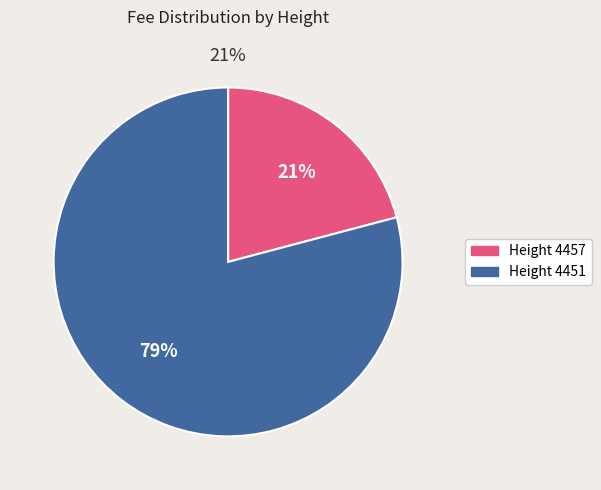

Between 4451 and 4457, which is larger?

4451